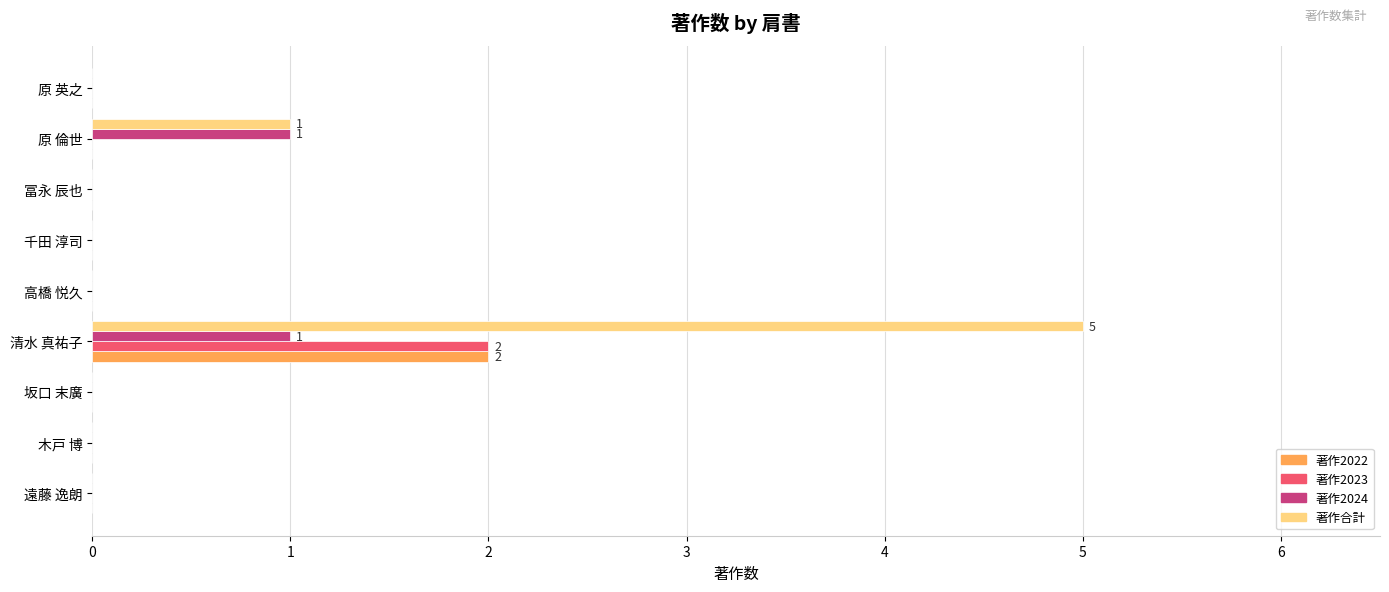

Is the value of 著作2022 at 清水 真祐子 greater than the value of 著作合計 at 清水 真祐子?

No